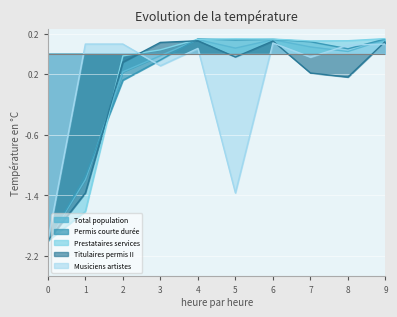

Which series has the largest total across all categories?

Prestataires services